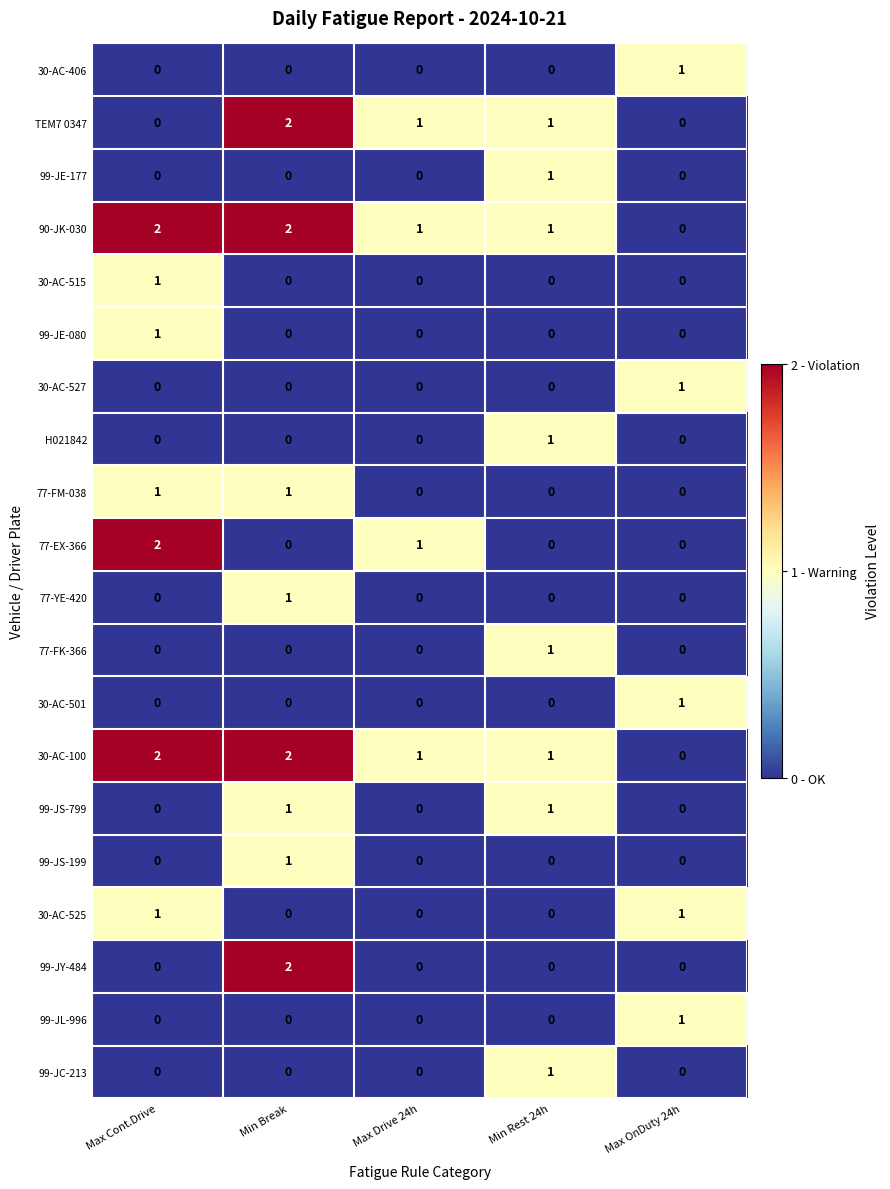

What is the total value across all series at Max Drive 24h?

4